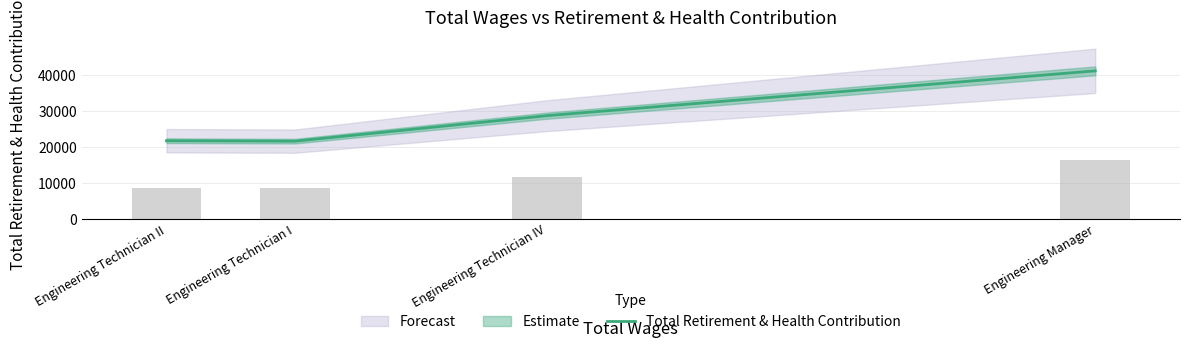

What is the greatest value displayed?

41254